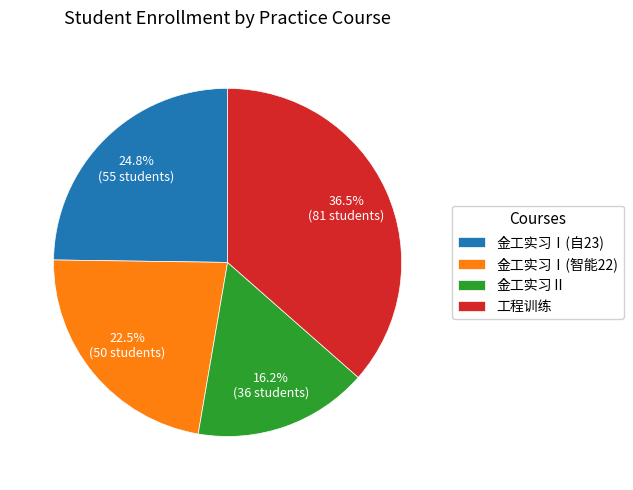

Which has a higher value, 金工实习Ⅰ(智能22) or 工程训练?

工程训练